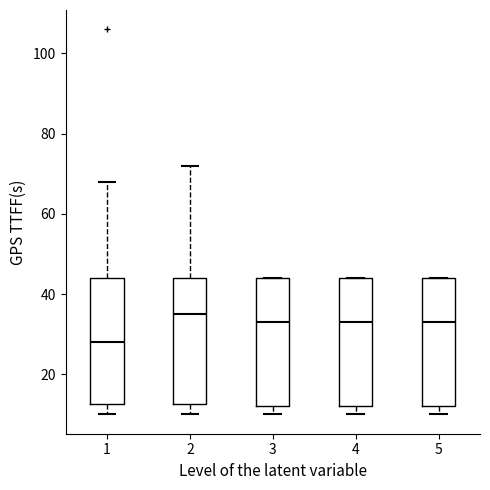

Reading left to right, transcribe this box plot: for each box, give where its median line is, the range the box spans, and where its two whiskers end, as read against the y-axis. The values are not printed on the chart, so give them approximately, as read against the axis.

1: median 28, box 12 to 44, whiskers 10 to 68
2: median 36, box 12 to 44, whiskers 10 to 72
3: median 34, box 12 to 44, whiskers 10 to 44
4: median 34, box 12 to 44, whiskers 10 to 44
5: median 34, box 12 to 44, whiskers 10 to 44